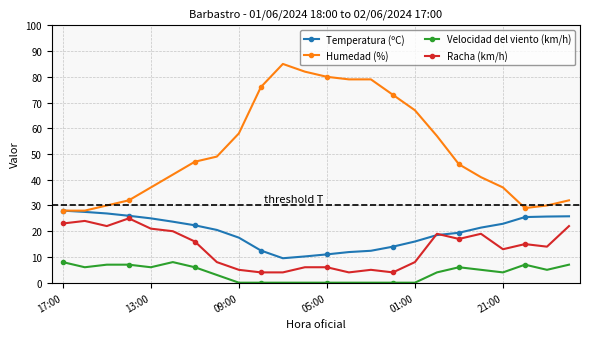

Which series has the widest spread of values?

Humedad (%)